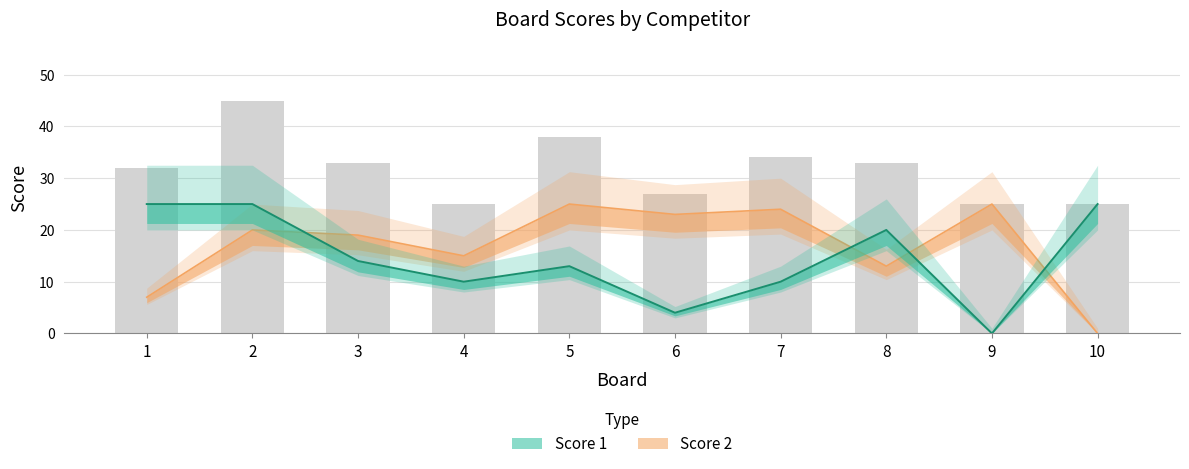

Reading right to left, list all the values displayed in this chart.

Score 1: 10=25	9=0	8=20	7=10	6=4	5=13	4=10	3=14	2=25	1=25
Score 2: 10=0	9=25	8=13	7=24	6=23	5=25	4=15	3=19	2=20	1=7